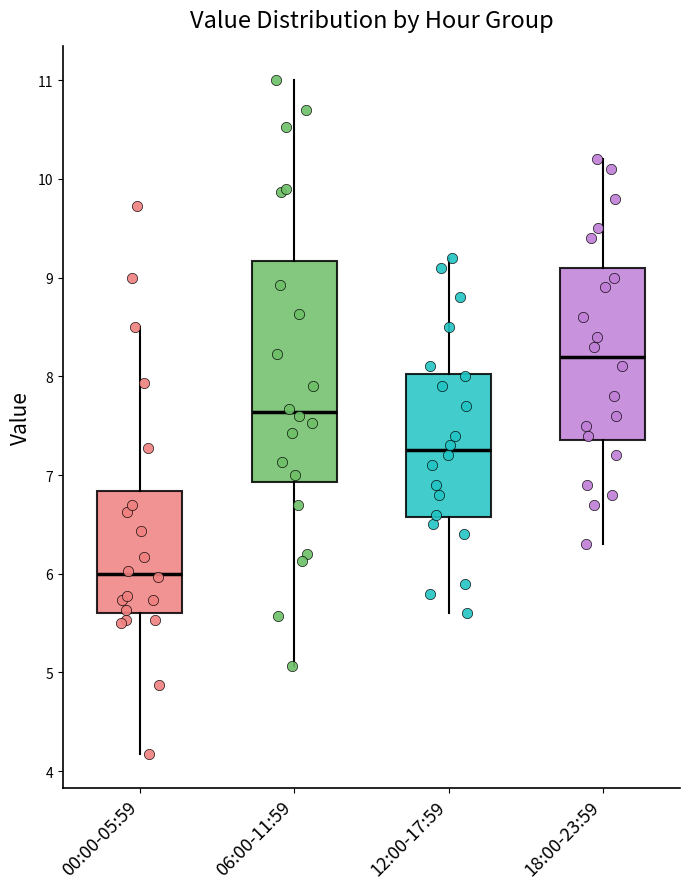

Comparing the boxes themselves (not the whiskers), which one is the tallest?

06:00-11:59